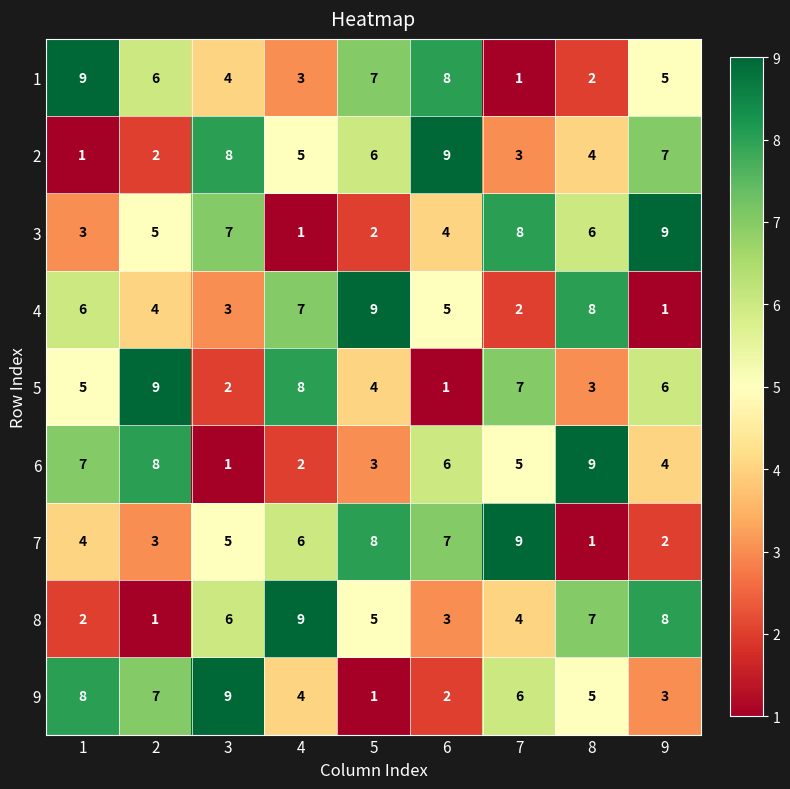

At which label does 8 reach its peak?

4